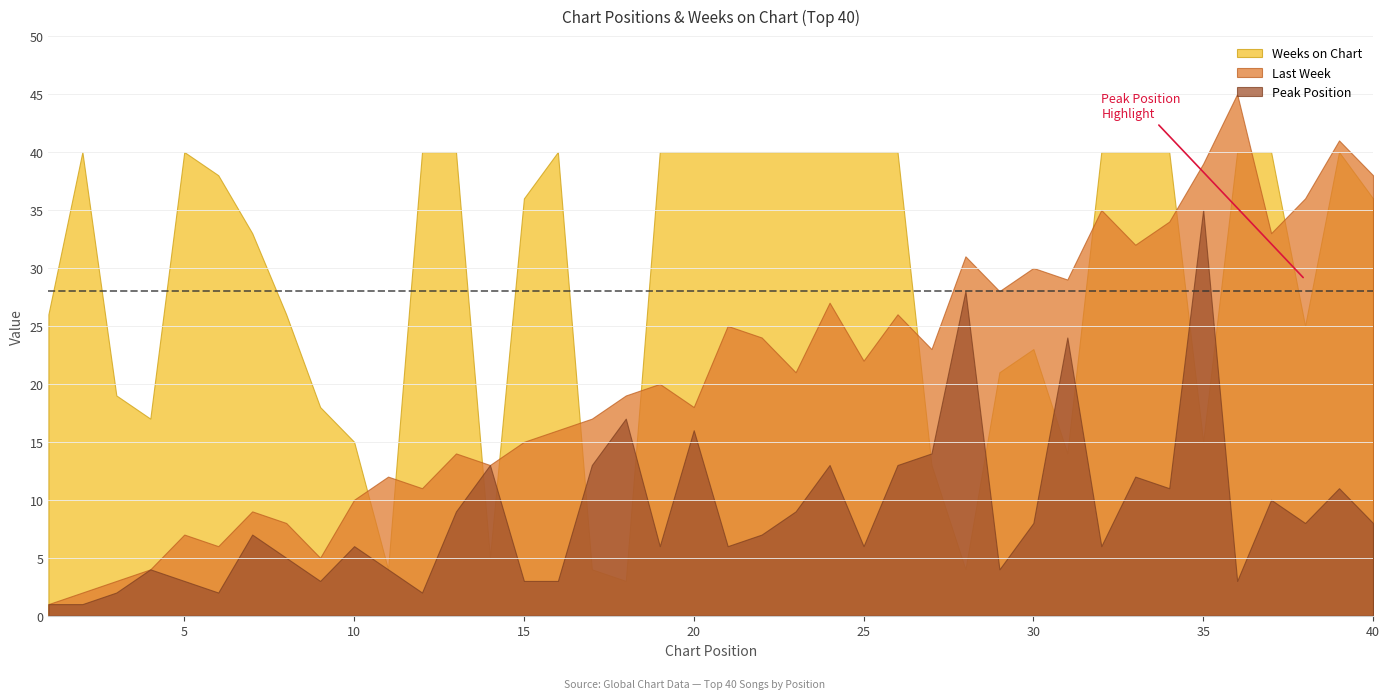

Reading left to right, transcribe all the data shown in this chart.

Last Week: 1=1	2=2	3=3	4=4	5=7	6=6	7=9	8=8	9=5	10=10	11=12	12=11	13=14	14=13	15=15	16=16	17=17	18=19	19=20	20=18	21=25	22=24	23=21	24=27	25=22	26=26	27=23	28=31	29=28	30=30	31=29	32=35	33=32	34=34	35=39	36=45	37=33	38=36	39=41	40=38
Peak Position: 1=1	2=1	3=2	4=4	5=3	6=2	7=7	8=5	9=3	10=6	11=4	12=2	13=9	14=13	15=3	16=3	17=13	18=17	19=6	20=16	21=6	22=7	23=9	24=13	25=6	26=13	27=14	28=28	29=4	30=8	31=24	32=6	33=12	34=11	35=35	36=3	37=10	38=8	39=11	40=8
Weeks on Chart: 1=26	2=40	3=19	4=17	5=40	6=38	7=33	8=26	9=18	10=15	11=4	12=40	13=40	14=5	15=36	16=40	17=4	18=3	19=40	20=40	21=40	22=40	23=40	24=40	25=40	26=40	27=13	28=4	29=21	30=23	31=14	32=40	33=40	34=40	35=15	36=40	37=40	38=25	39=40	40=36